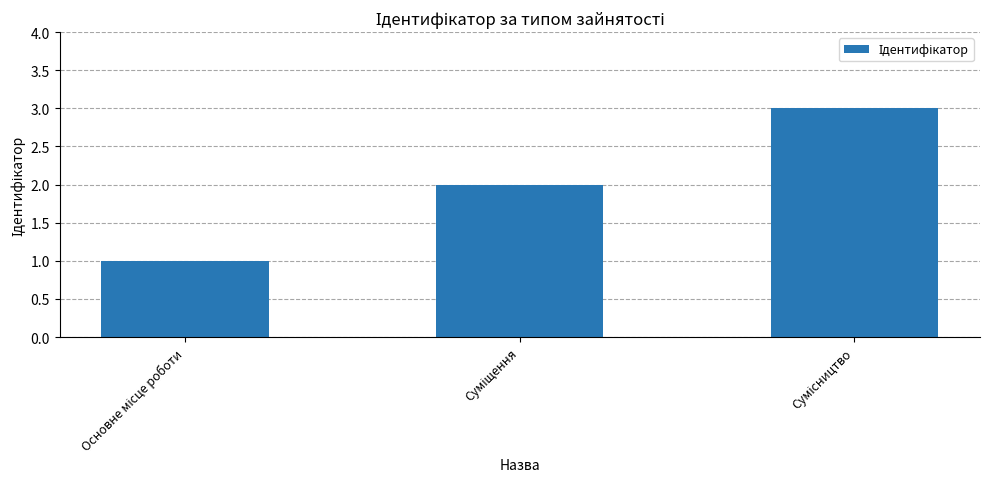

What is the smallest value displayed?

1